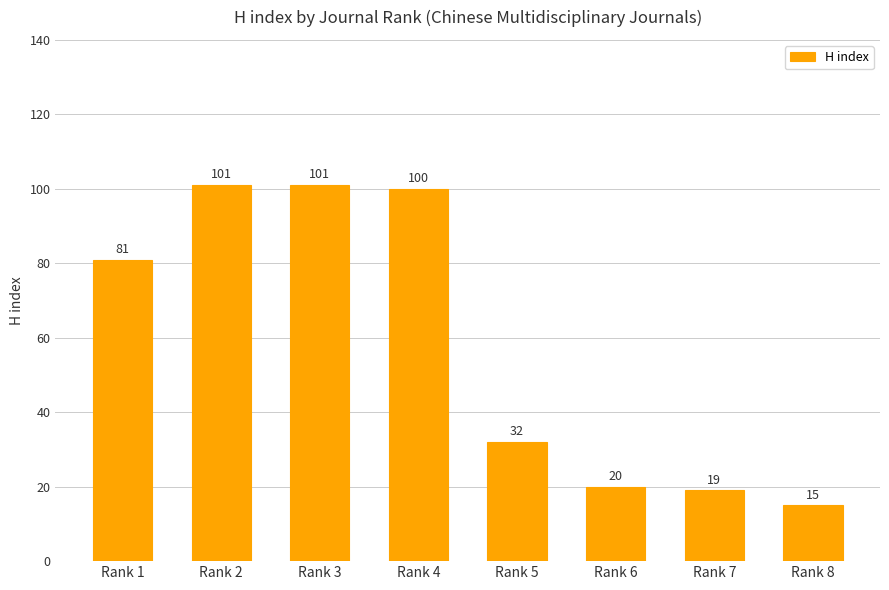

At which label is the value closest to 58?

Rank 1